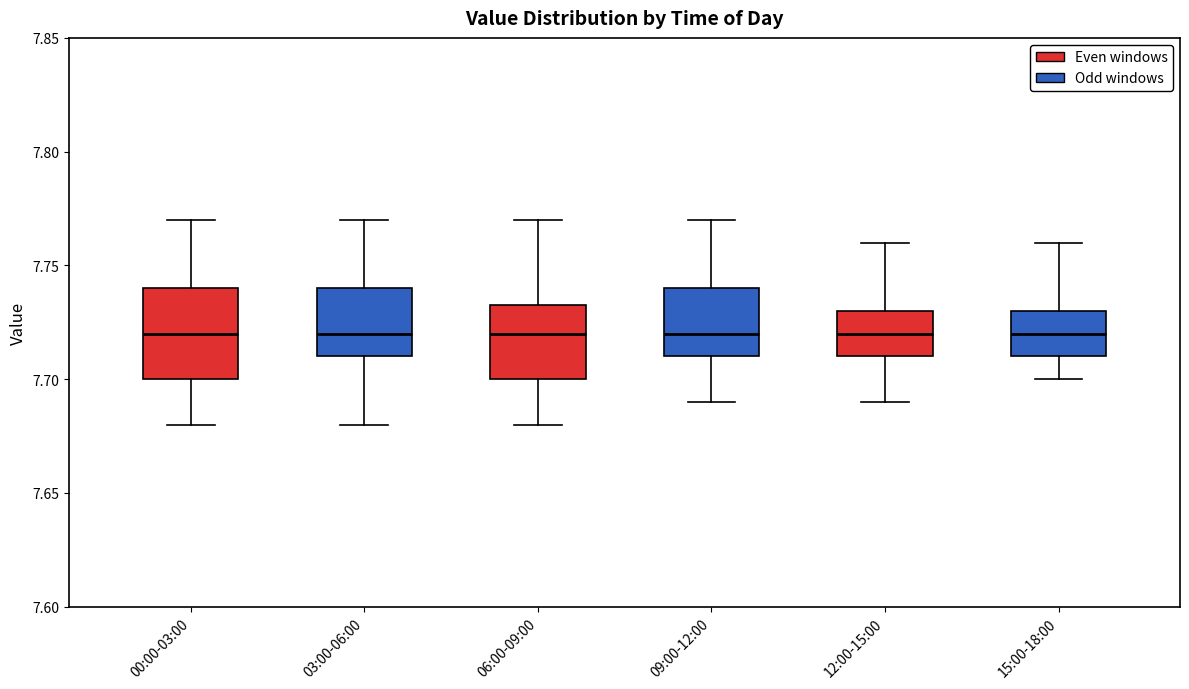

Where is the upper edge of the box for 09:00-12:00 on the y-axis? The values are not printed on the chart, so give them approximately, as read against the axis.

7.740